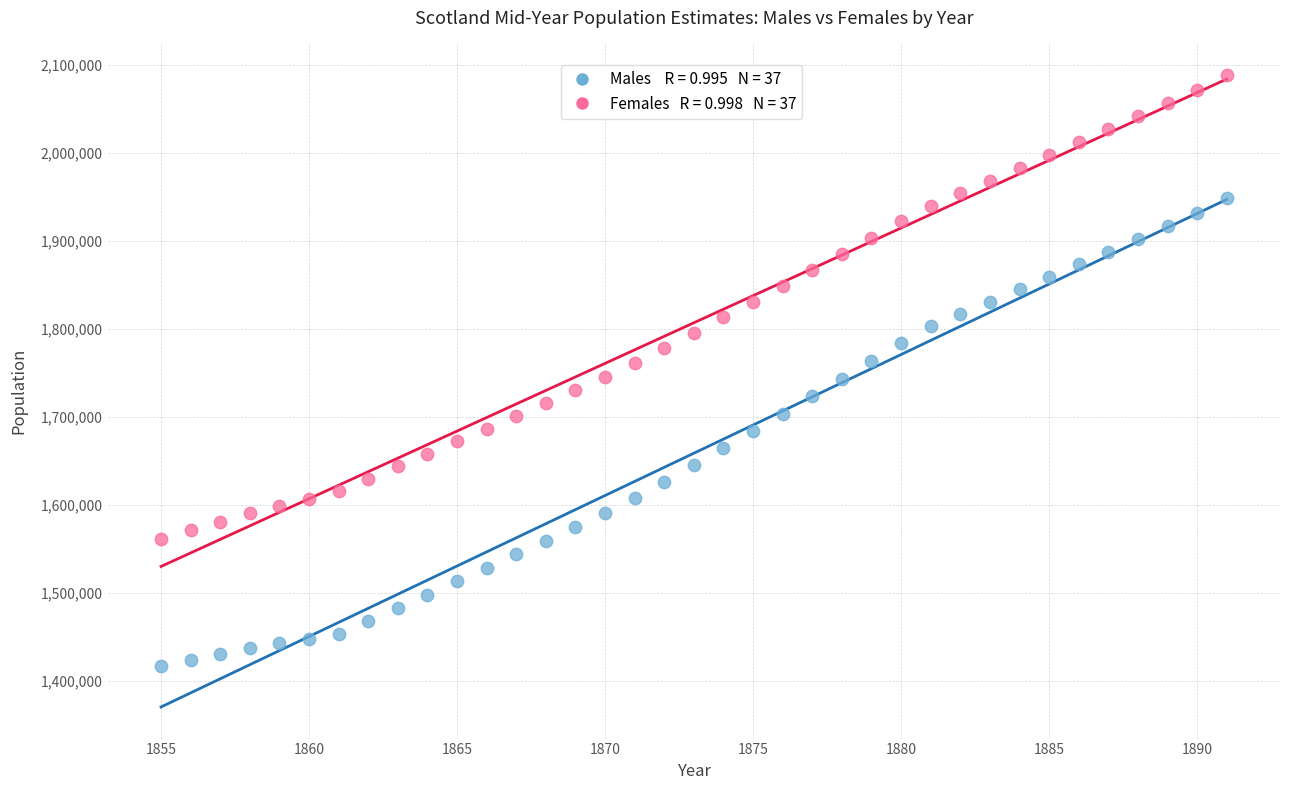

Across all data points, what is the range of X values (max minus min)?

36